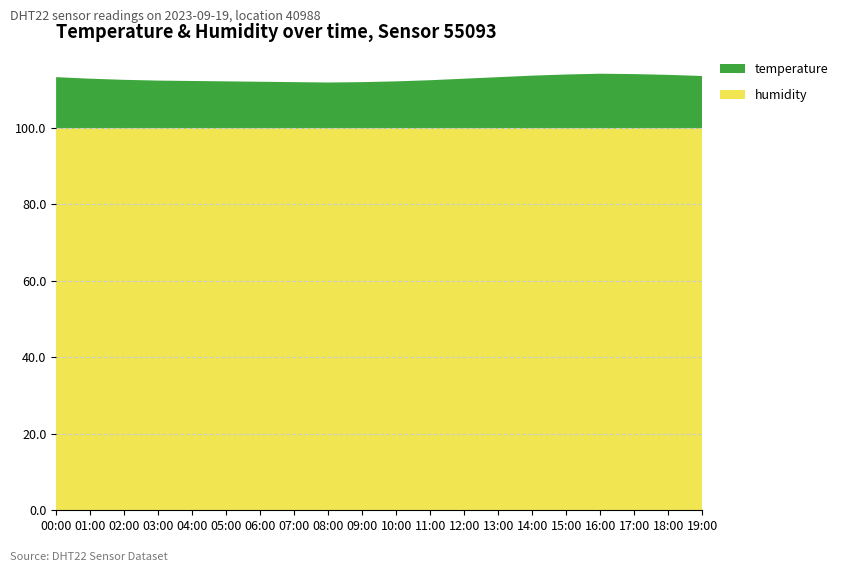

Reading left to right, transcribe all the data shown in this chart.

humidity: 99.9	99.9	99.9	99.9	99.9	99.9	99.9	99.9	99.9	99.9	99.9	99.9	99.9	99.9	99.9	99.9	99.9	99.9	99.9	99.9
temperature: 13.4	13.0	12.7	12.5	12.4	12.3	12.2	12.1	12.0	12.1	12.3	12.6	13.0	13.4	13.8	14.1	14.3	14.2	14.0	13.7